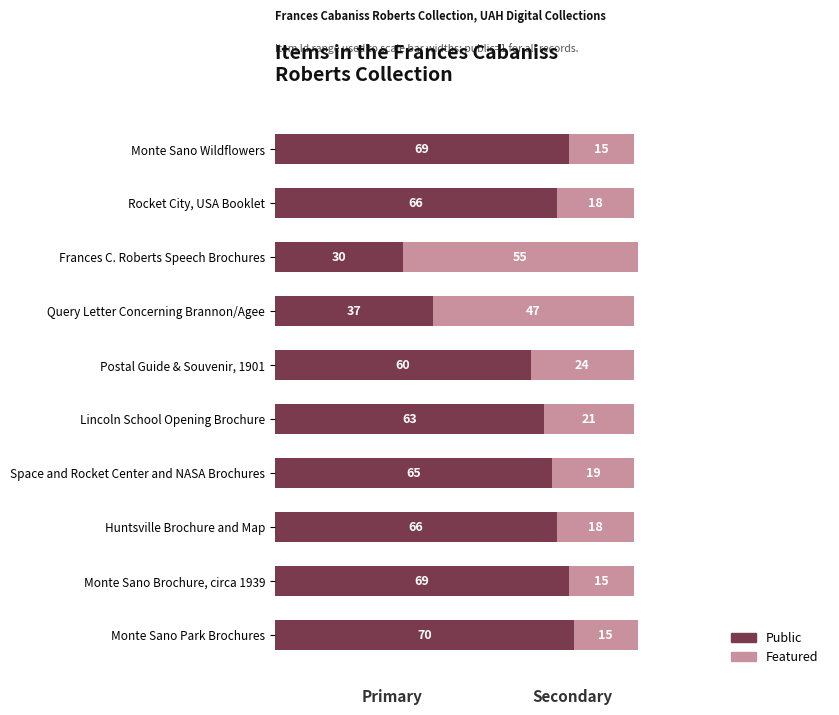

Count the number of data series in this chart.

2